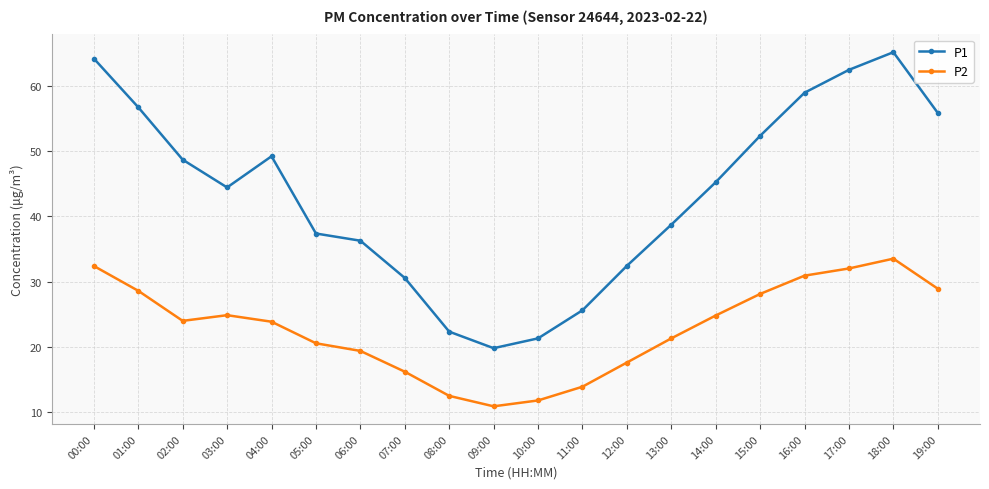

True or false: P1 and P2 intersect in this chart.

False